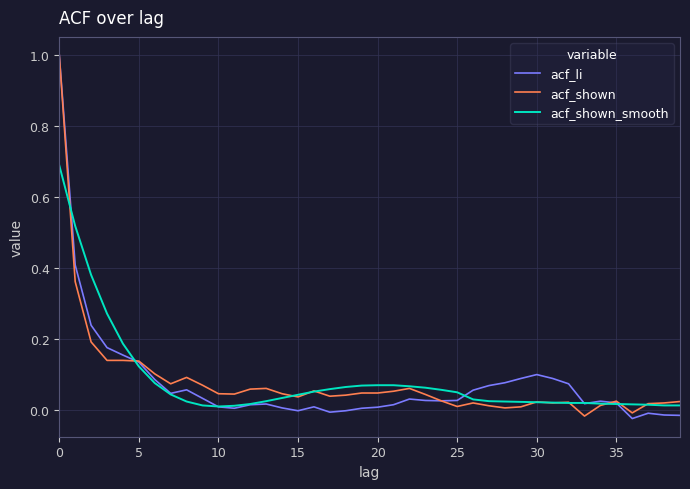

What is the maximum value for acf_li?

1.0